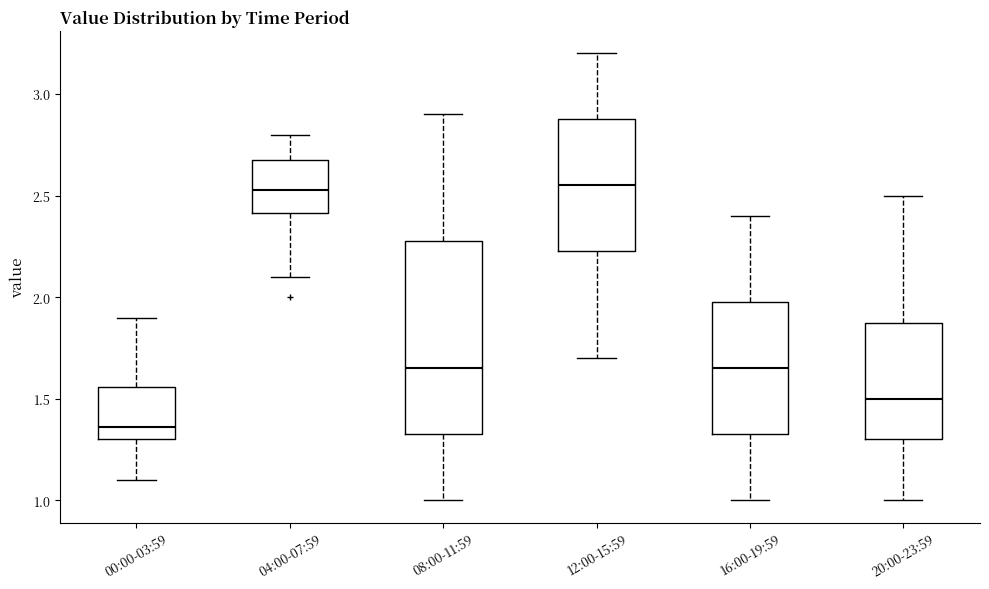

Reading left to right, transcribe this box plot: for each box, give where its median line is, the range the box spans, and where its two whiskers end, as read against the y-axis. The values are not printed on the chart, so give them approximately, as read against the axis.

00:00-03:59: median 1.35, box 1.30 to 1.55, whiskers 1.10 to 1.90
04:00-07:59: median 2.55, box 2.40 to 2.70, whiskers 2.10 to 2.80
08:00-11:59: median 1.65, box 1.35 to 2.30, whiskers 1.00 to 2.90
12:00-15:59: median 2.55, box 2.25 to 2.90, whiskers 1.70 to 3.20
16:00-19:59: median 1.65, box 1.35 to 2.00, whiskers 1.00 to 2.40
20:00-23:59: median 1.50, box 1.30 to 1.90, whiskers 1.00 to 2.50